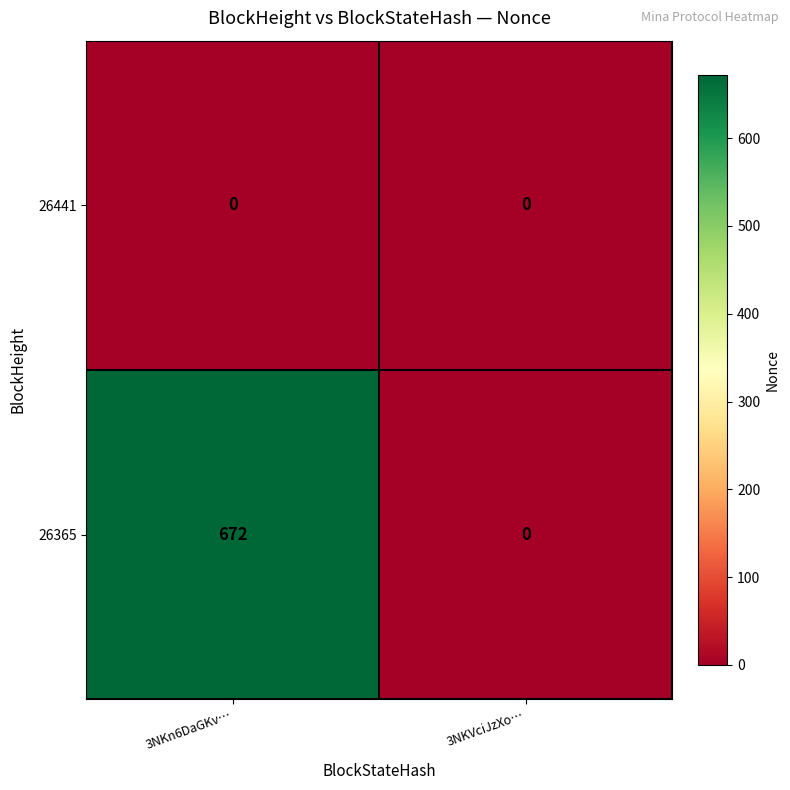

Which series has the widest spread of values?

26365